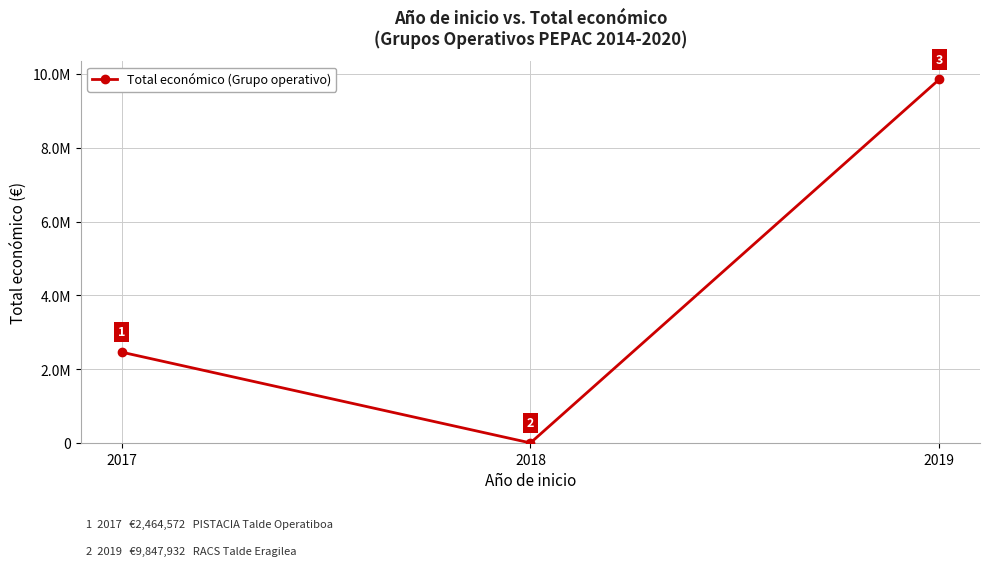

Is this an area chart (filled region under the line)?

No